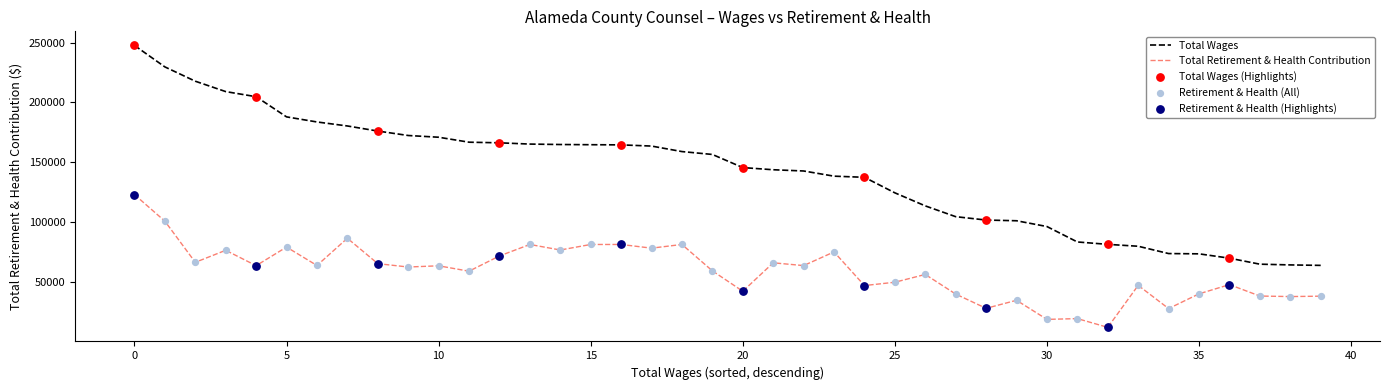

True or false: Total Retirement & Health Contribution and Total Wages intersect in this chart.

False